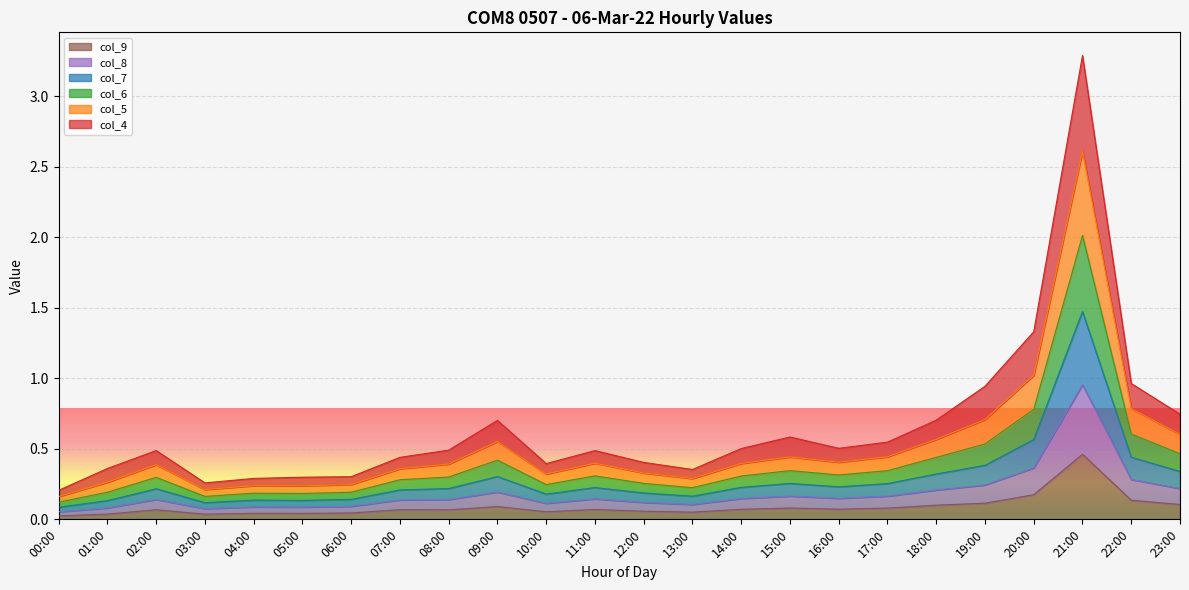

Between 21:00 and 05:00, which is larger?

21:00